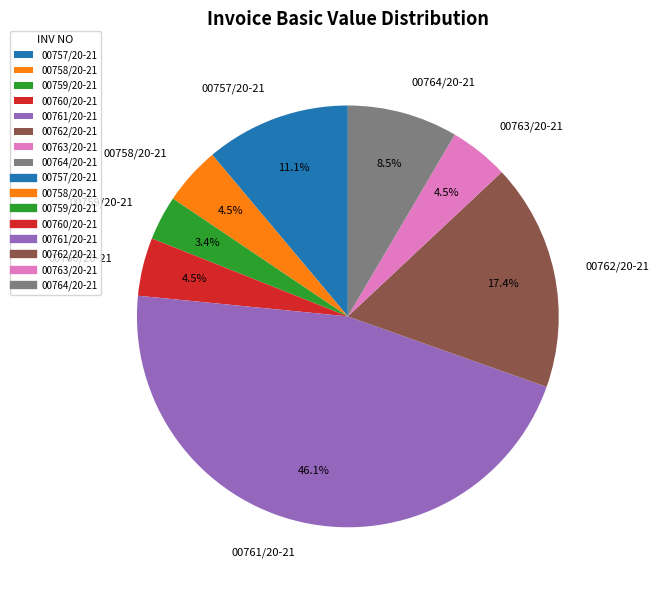

Approximately how many times larger is the value at 00764/20-21 compared to 00757/20-21?

0.8